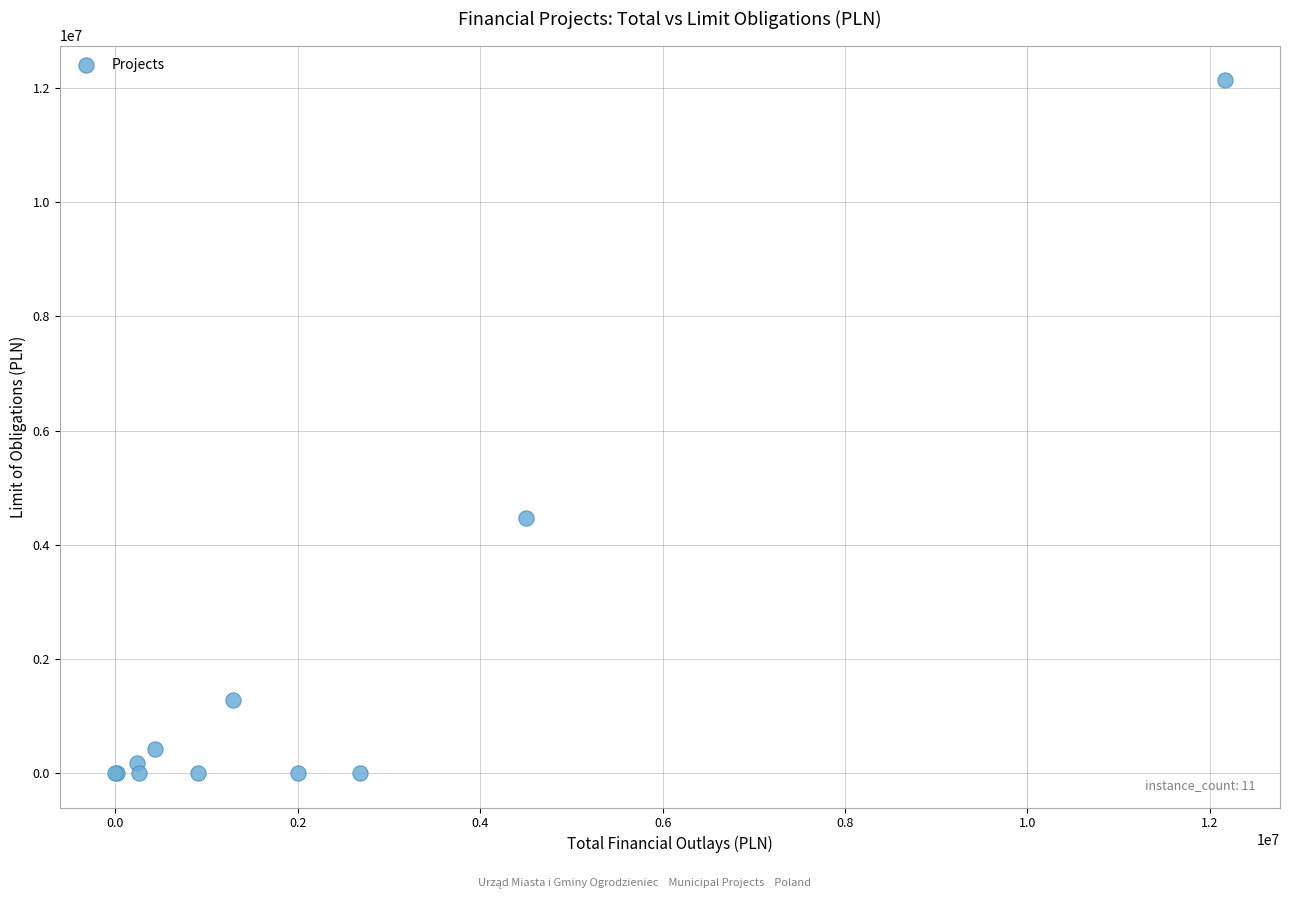

What Y value in the scatter plot is closest to 6070948?

4461592.0